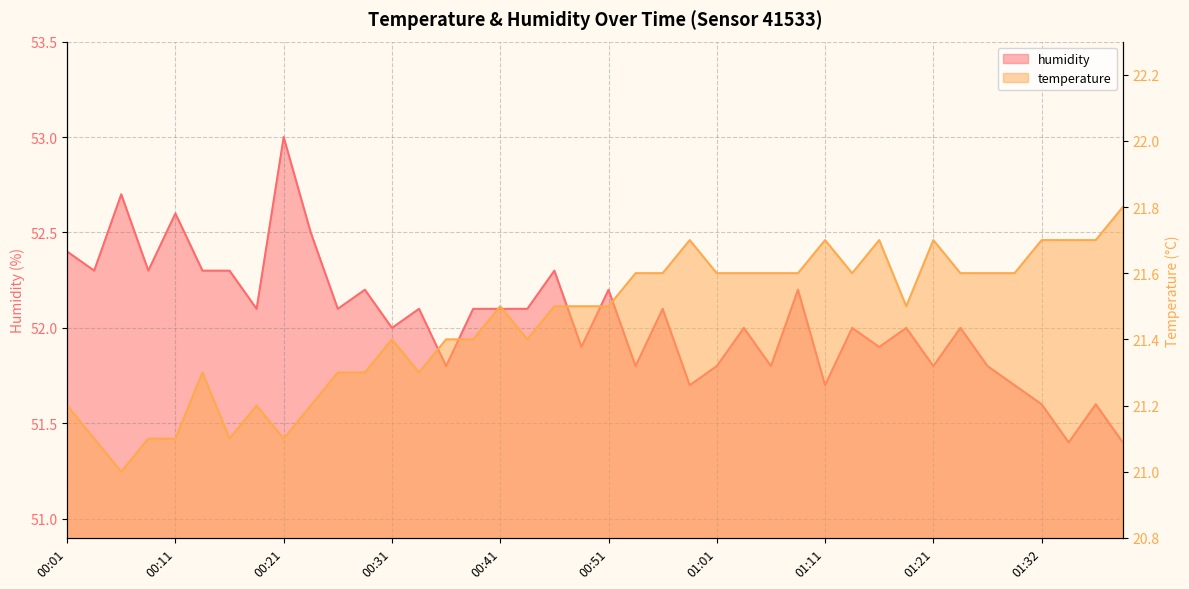

What is the total value across all series at 01:29?

73.3